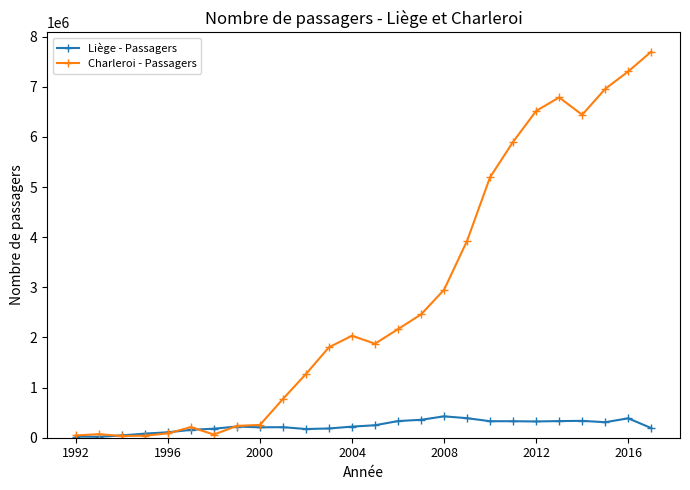

Which series has the widest spread of values?

Charleroi - Passagers